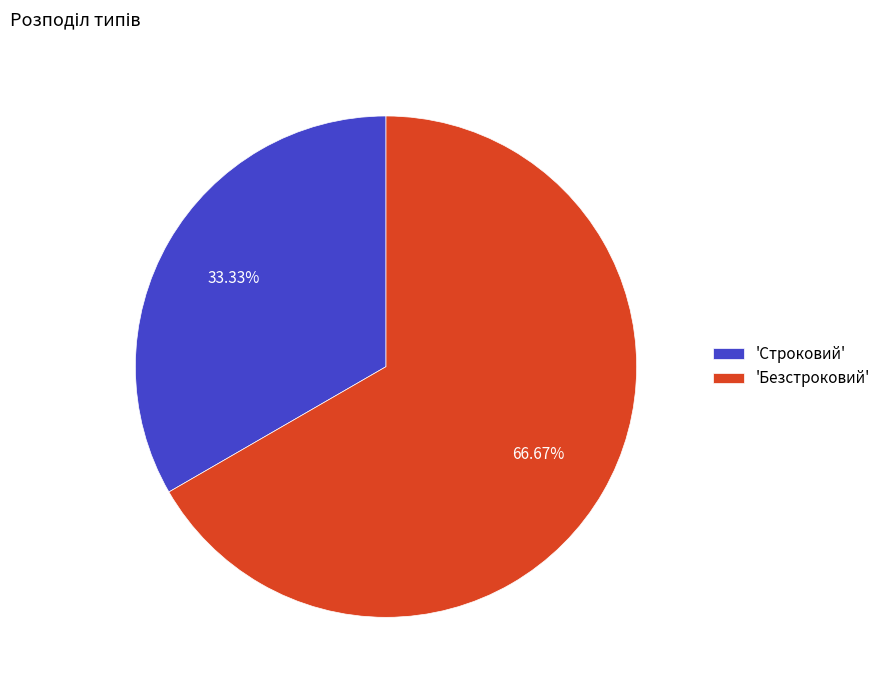

Between 'Безстроковий' and 'Строковий', which is larger?

'Безстроковий'